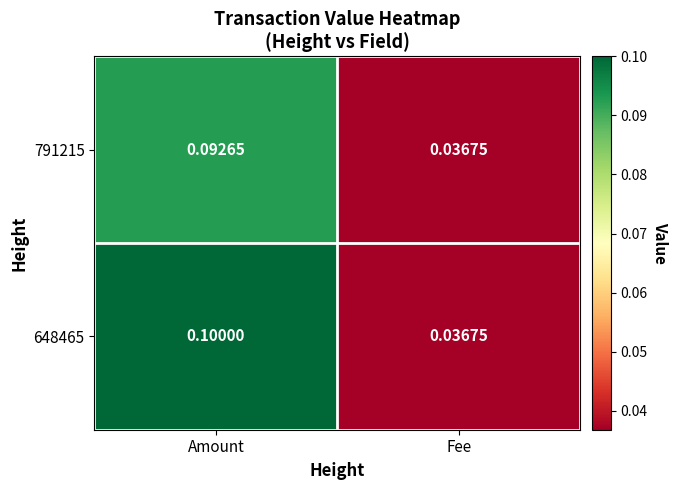

Which category has the lowest value across all series?

Fee